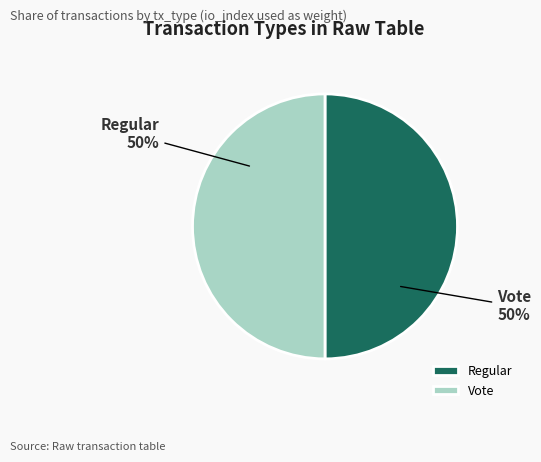

To the nearest percent, what is the difference between the largest and smallest slice percentages?

0%